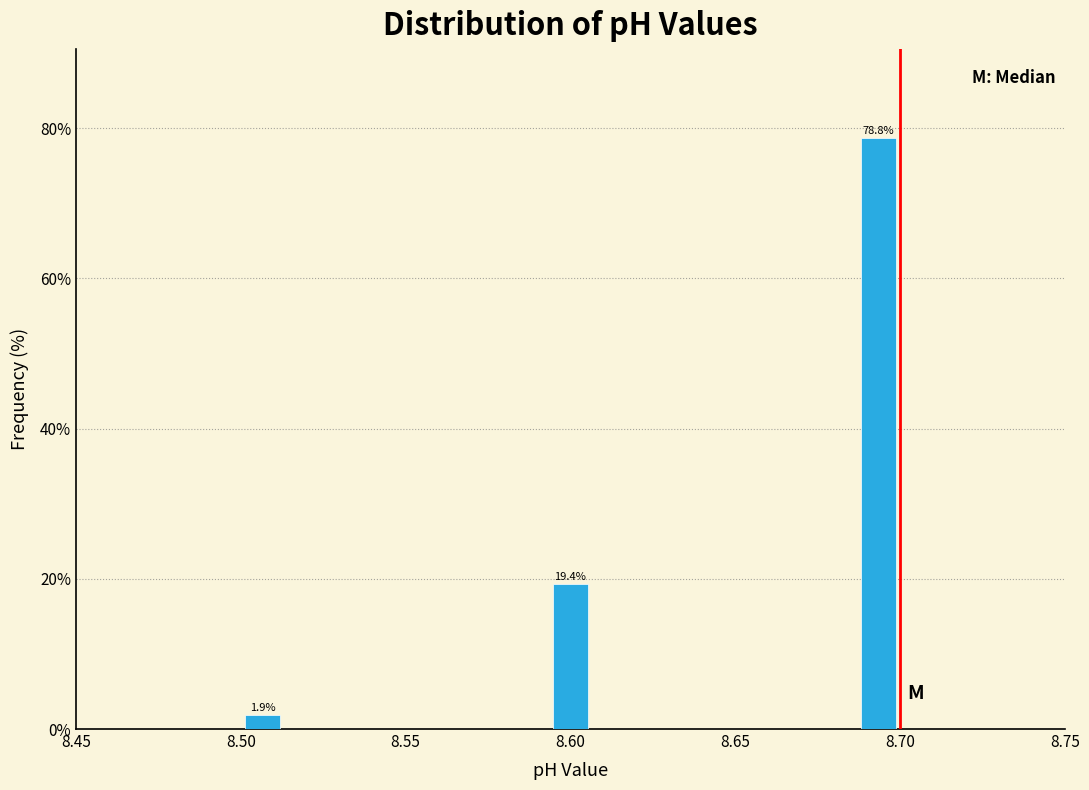

Read against the x-axis, roughly where is the centre of the tallest bar?

8.695